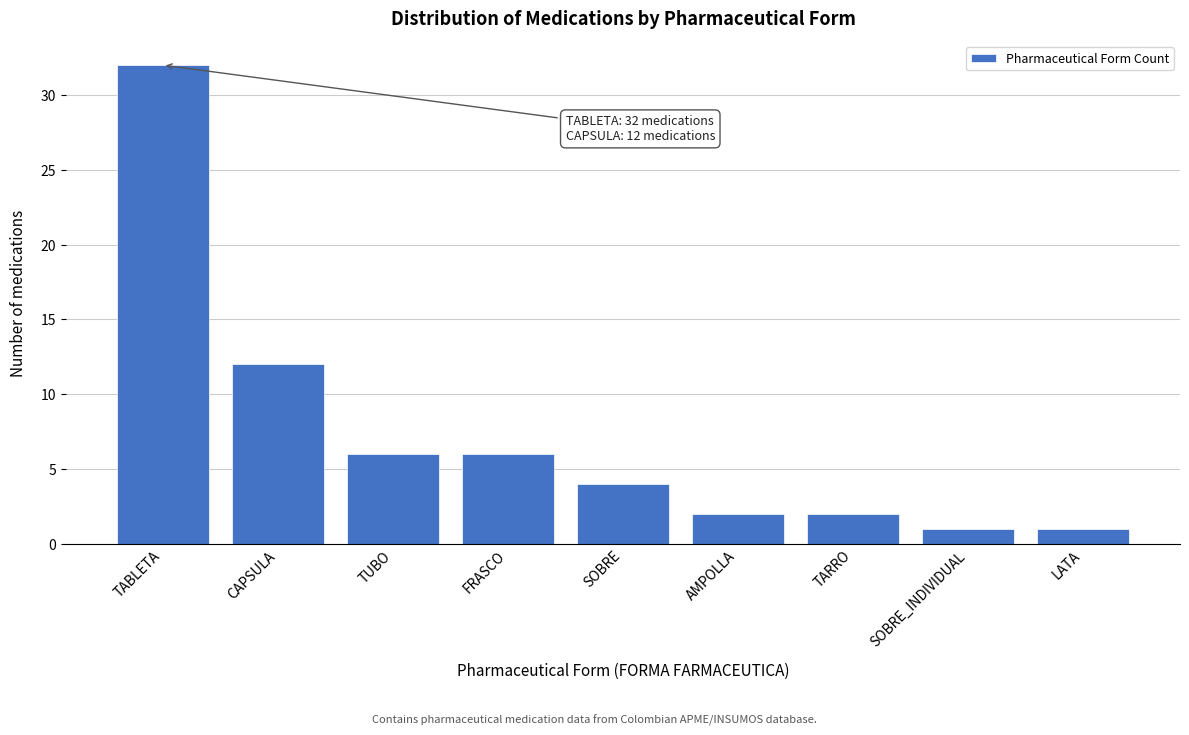

Reading left to right, transcribe all the data shown in this chart.

32	12	6	6	4	2	2	1	1